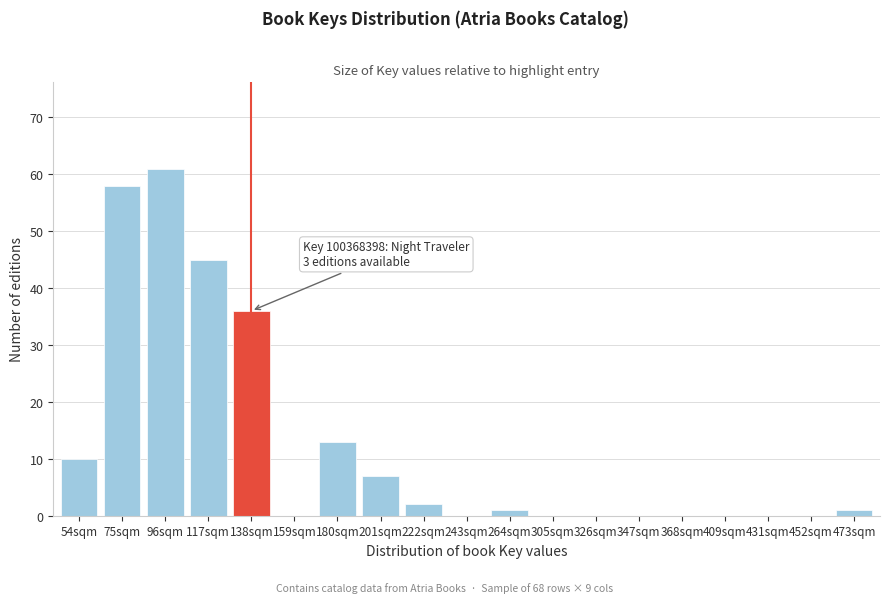

Reading right to left, list all the values displayed in this chart.

473sqm=1	452sqm=0	431sqm=0	409sqm=0	368sqm=0	347sqm=0	326sqm=0	305sqm=0	264sqm=1	243sqm=0	222sqm=2	201sqm=7	180sqm=13	159sqm=0	138sqm=36	117sqm=45	96sqm=61	75sqm=58	54sqm=10